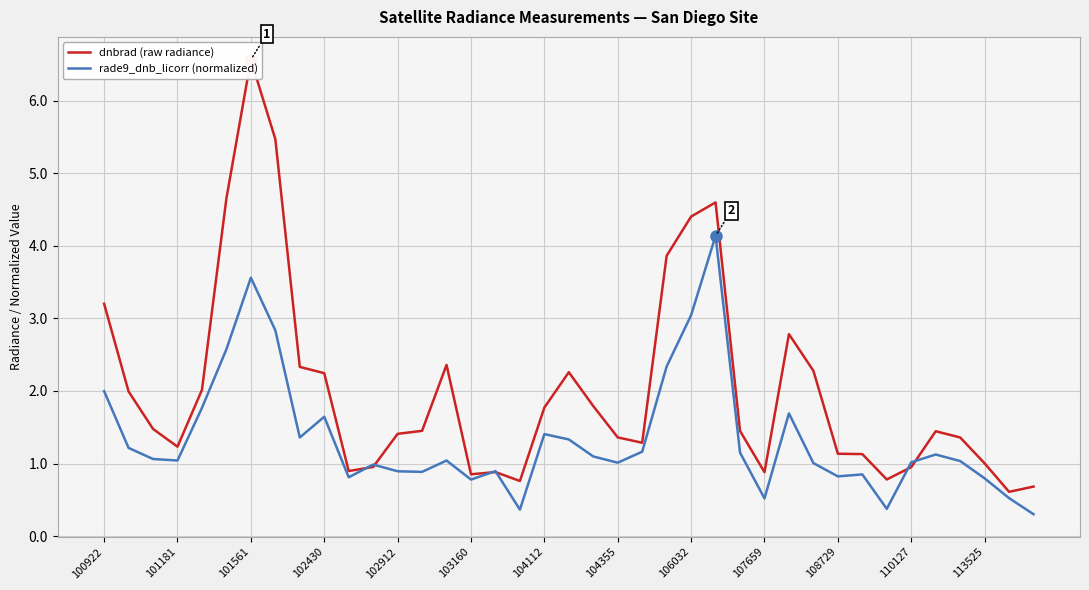

The rade9_dnb_licorr (normalized) series shows 0.4 at 103160. True or false?

False